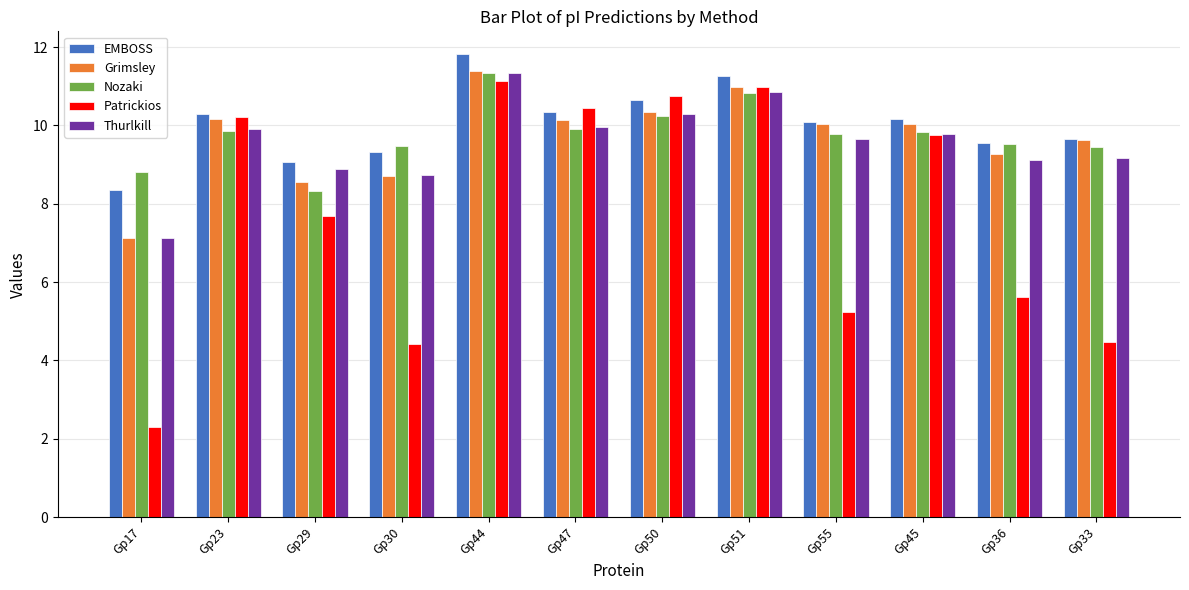

The Grimsley series shows 10.3 at Gp50. True or false?

True